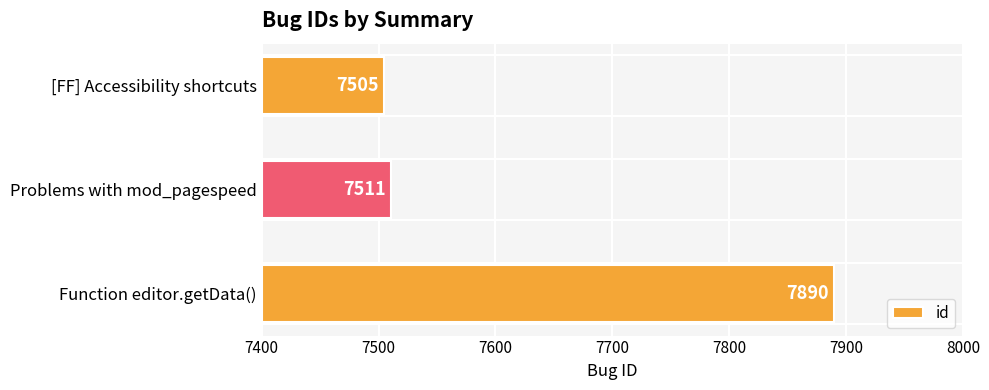

What is the maximum value shown in the chart?

7890